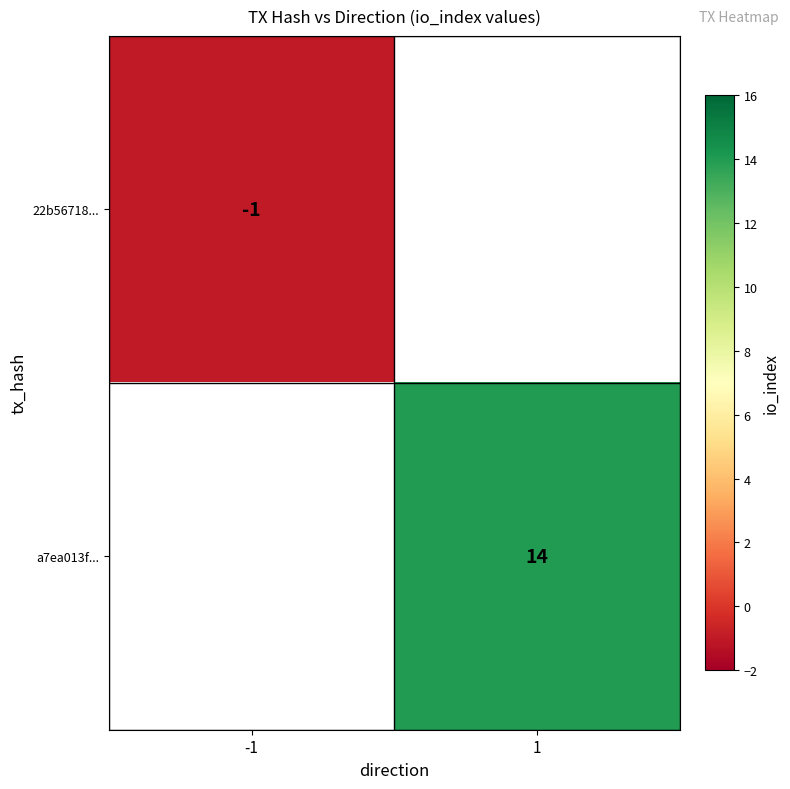

Is it true that 22b56718... equals -1 at -1?

True